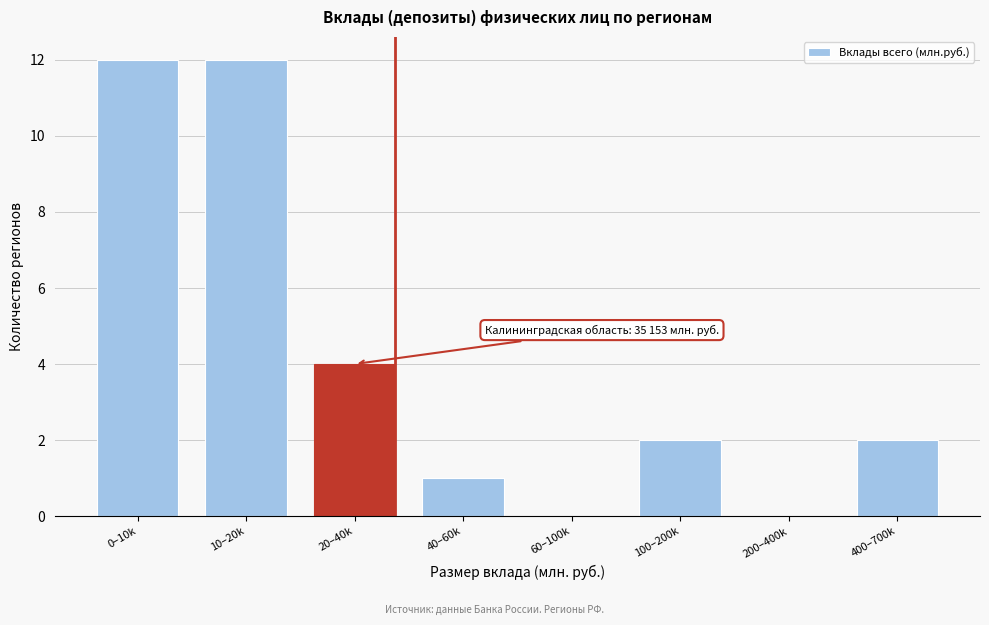

Reading left to right, what are all the values shown in this chart?

0–10k=12	10–20k=12	20–40k=4	40–60k=1	60–100k=0	100–200k=2	200–400k=0	400–700k=2